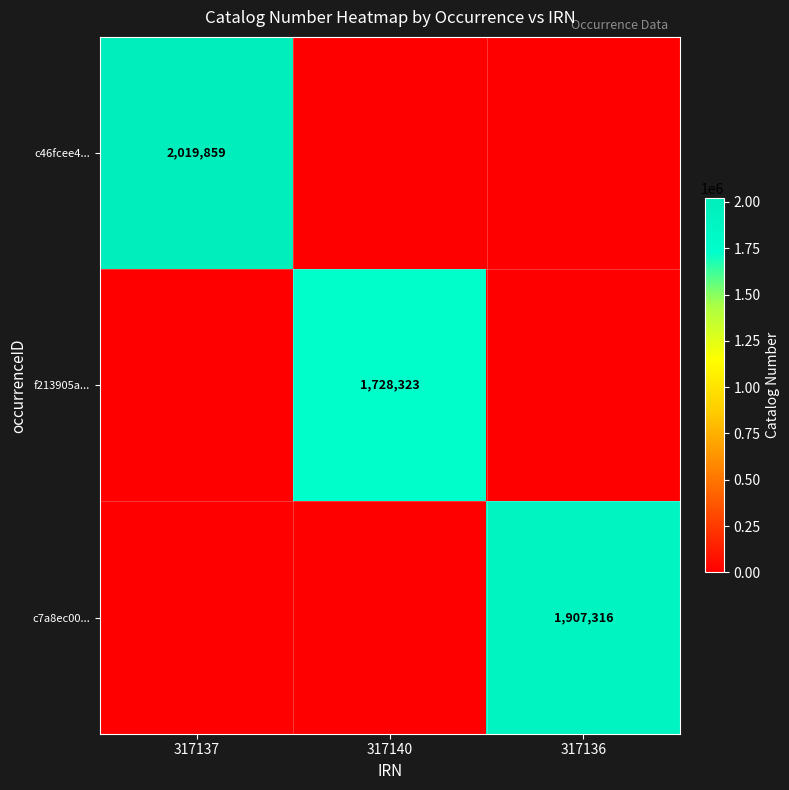

Between 317137 and 317136, which is larger?

317137